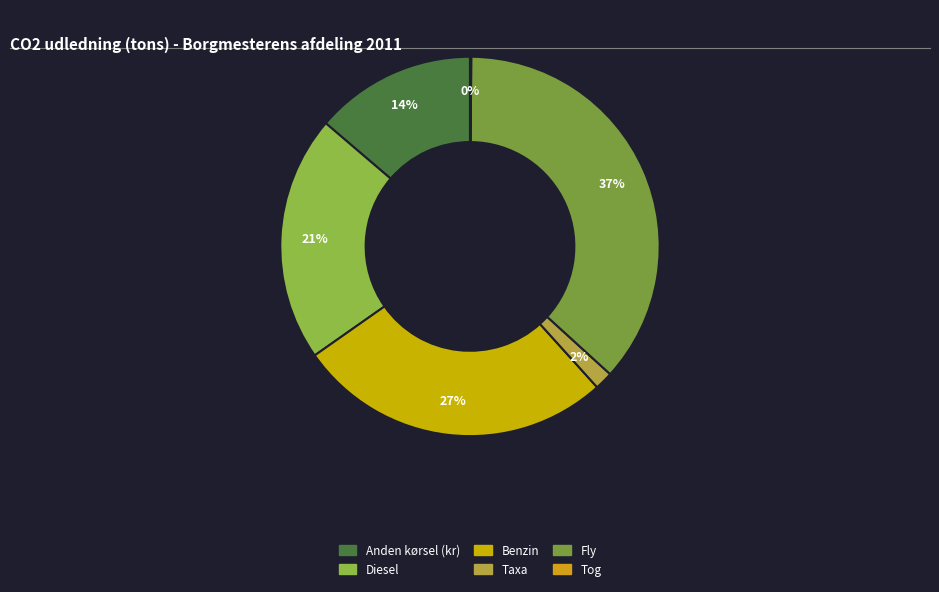

What percentage do Taxa and Anden kørsel (kr) together represent?

15.3%